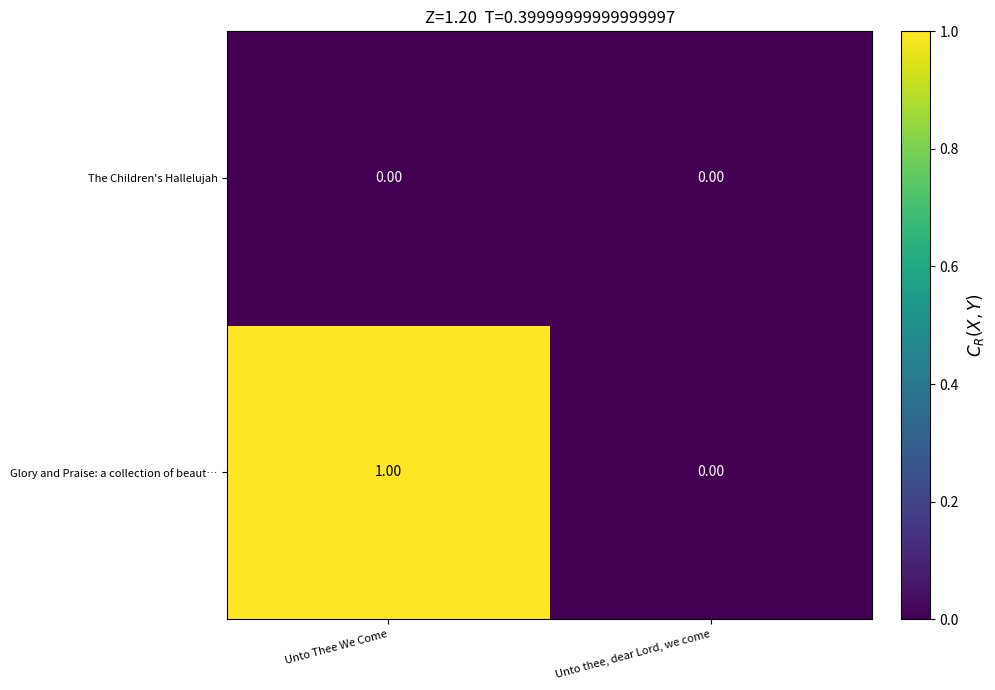

At which category does the chart reach its peak across all series?

Unto Thee We Come